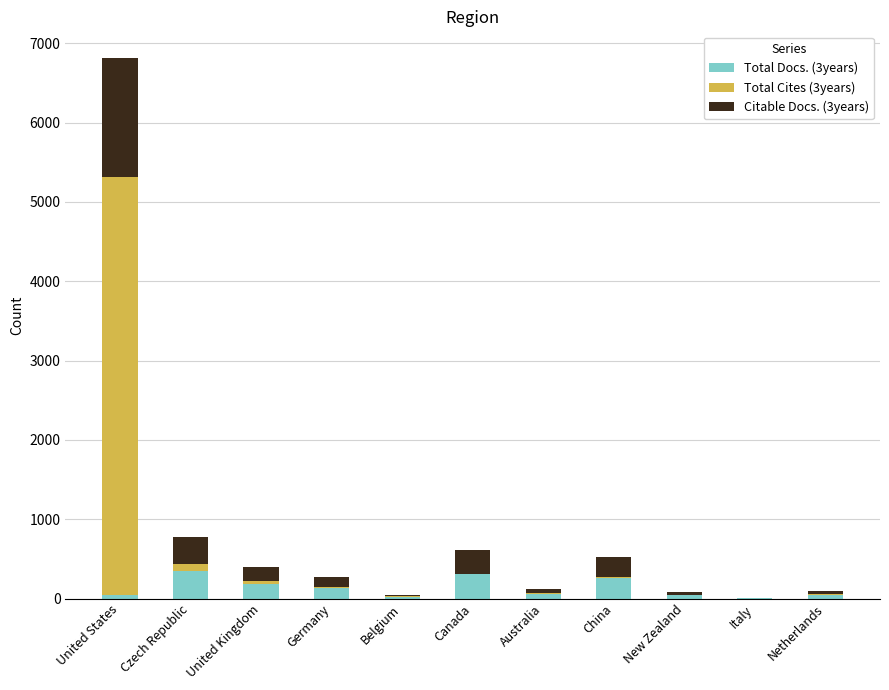

At which category is the sum across all series the highest?

United States